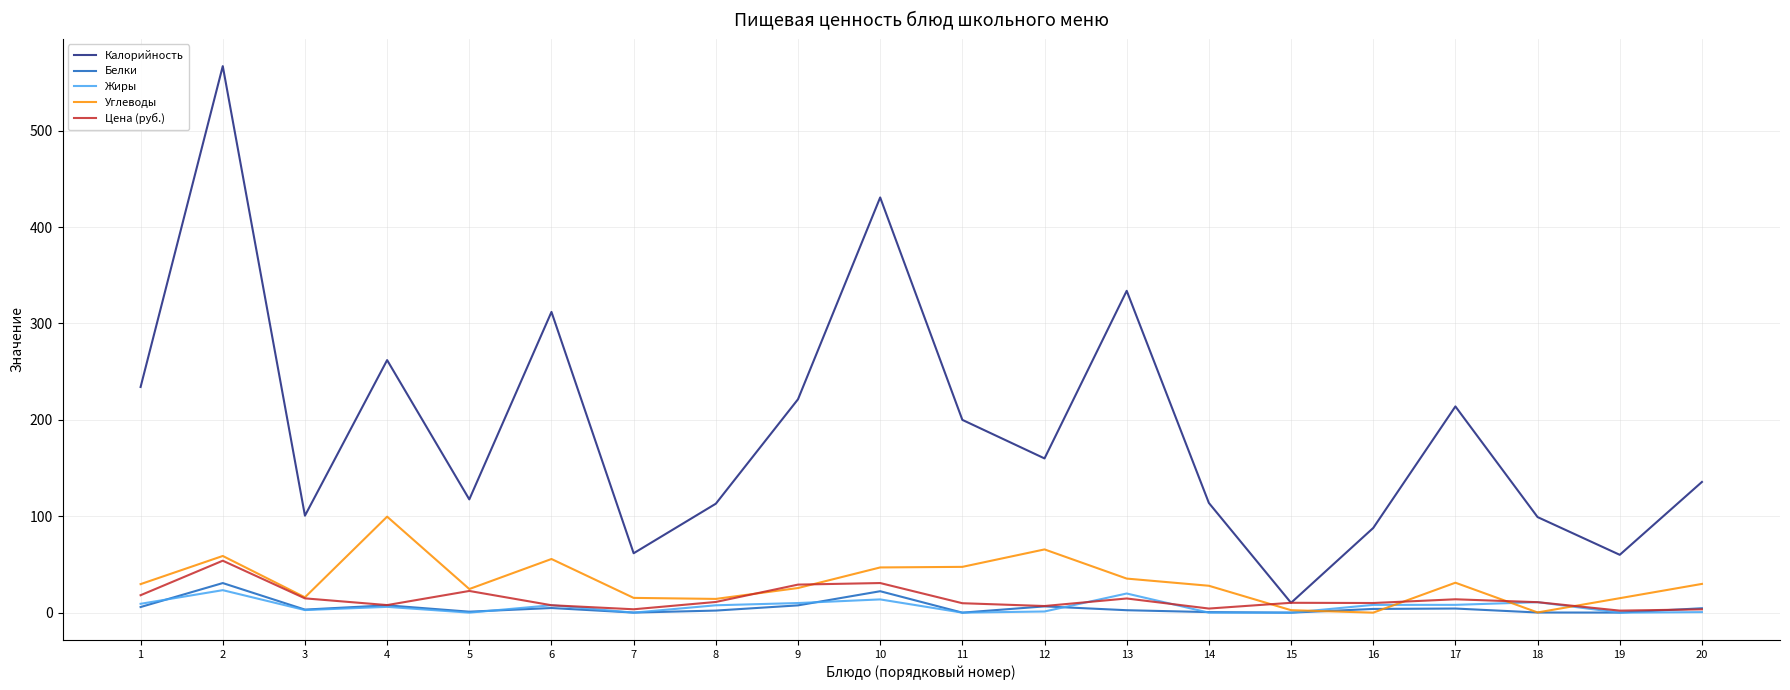

What is the maximum value for Углеводы?

99.6